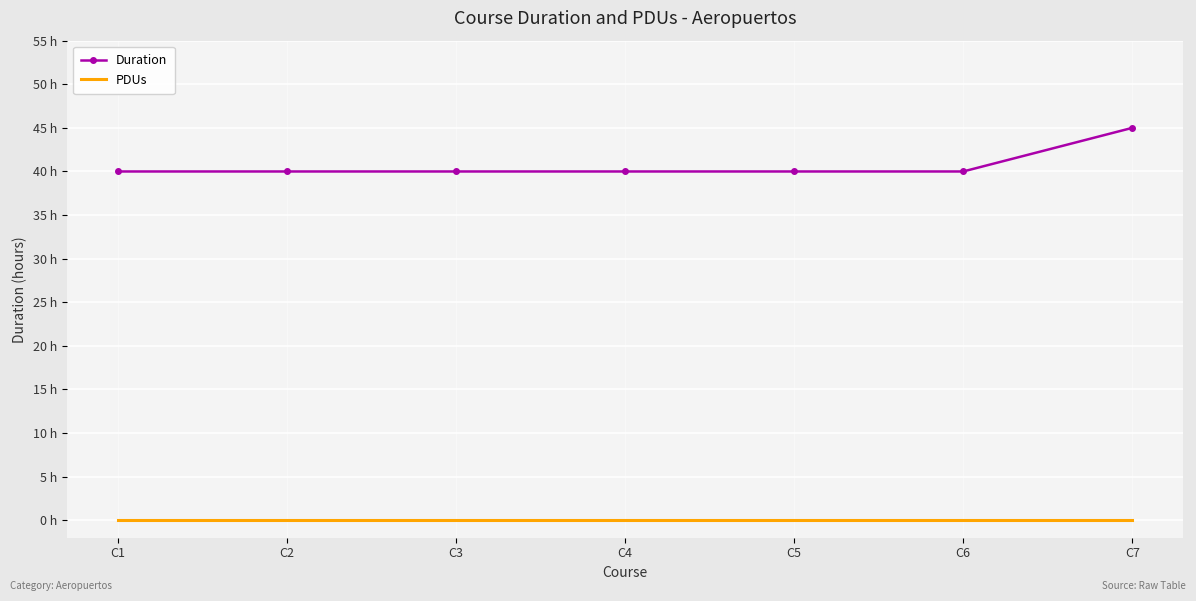

Between C1 and C7, which series saw the biggest shift?

Duration